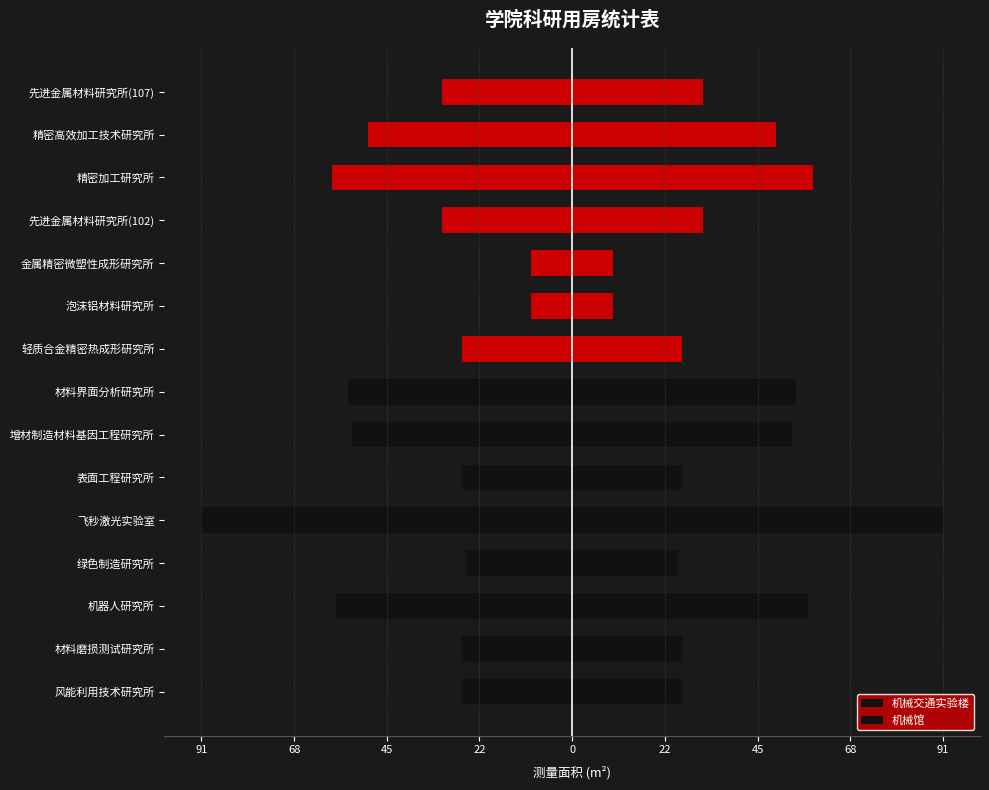

What are all the series names shown in the legend?

机械交通实验楼, 机械馆